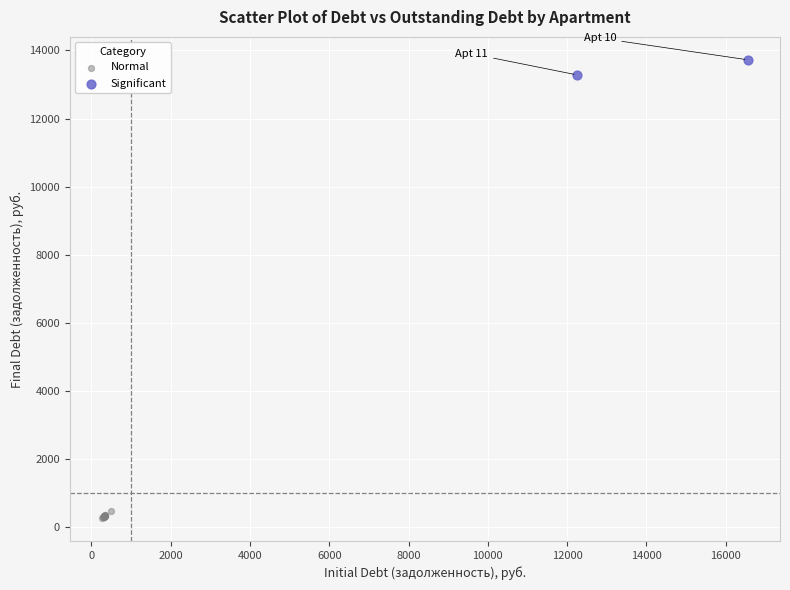

Which series reaches the minimum Y coordinate?

Normal